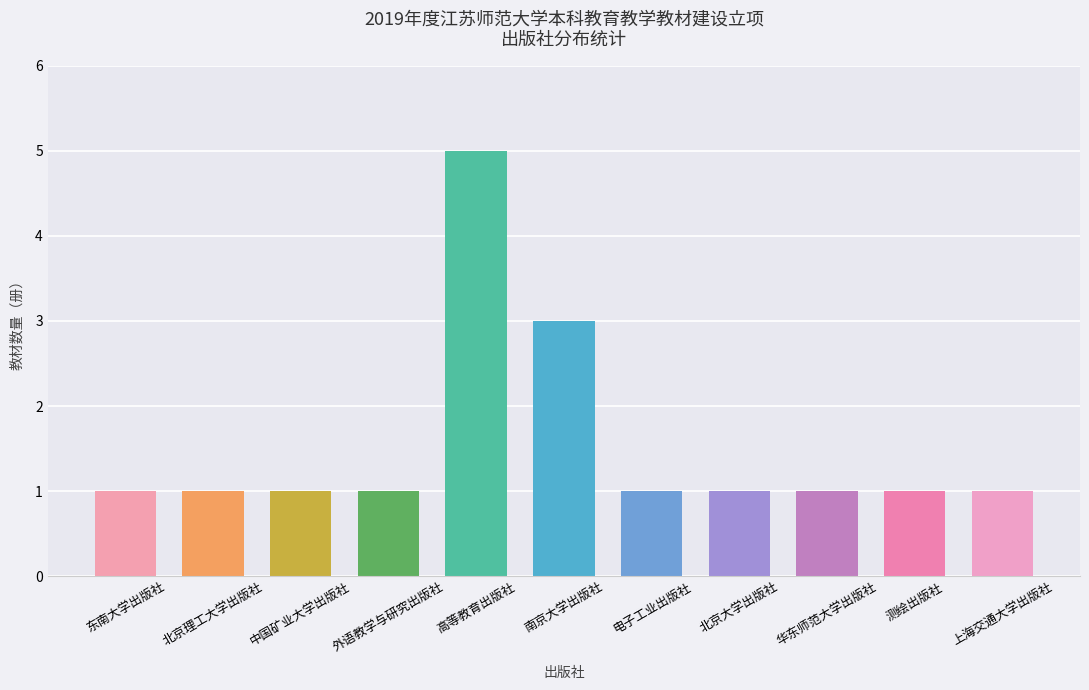

Does the chart contain any negative values?

No